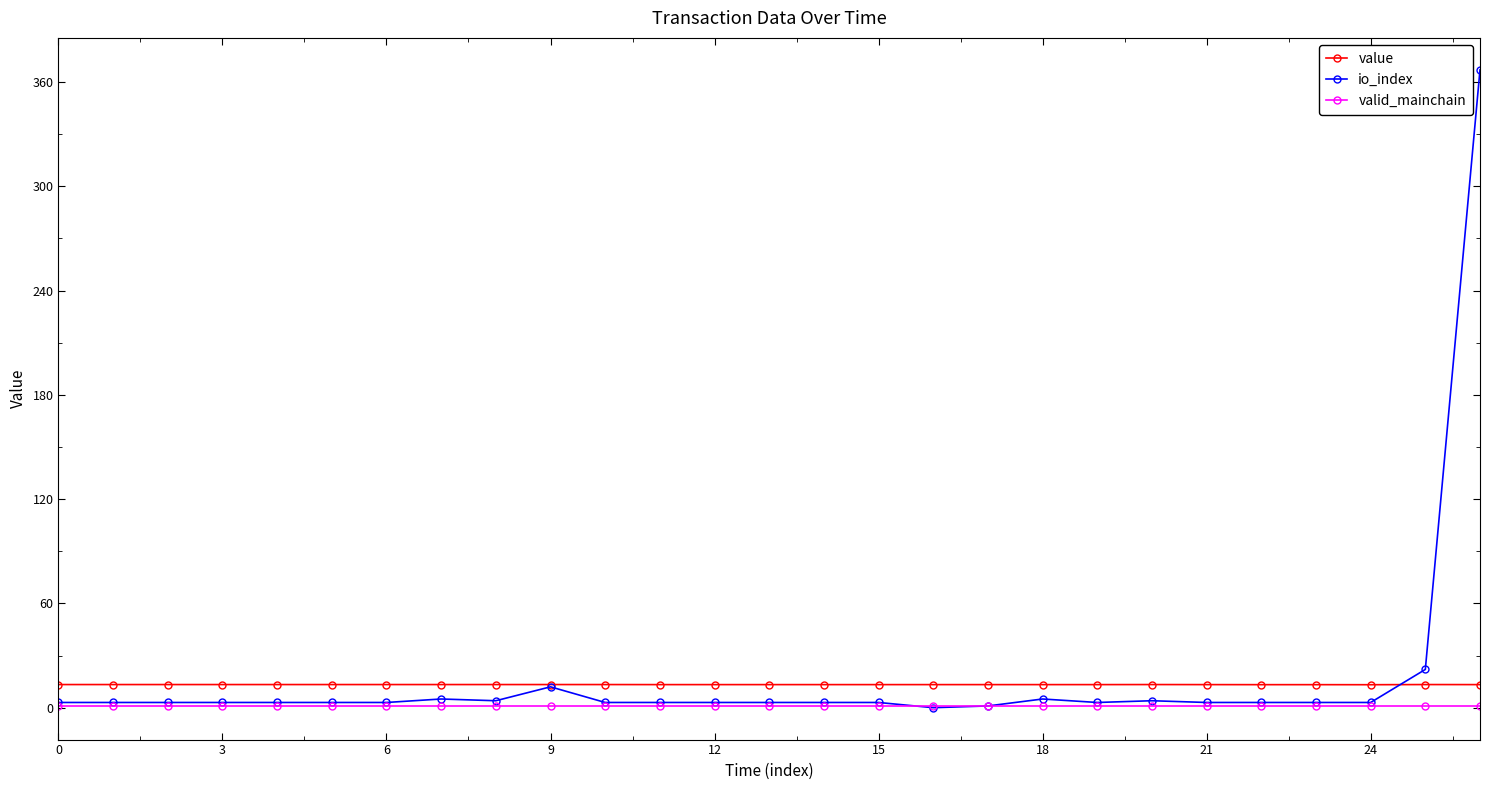

What is the value of the value point at the 15th from the left?

13.3